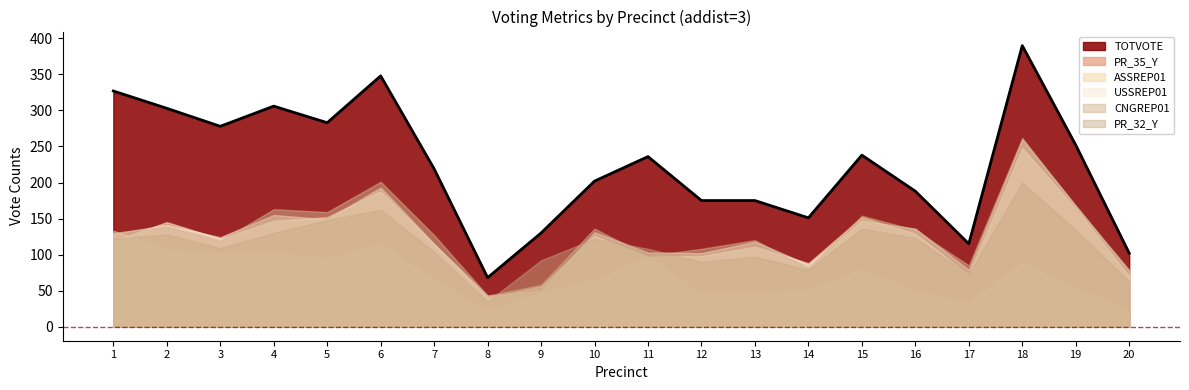

Rank the categories by USSREP01 value from highest to lowest.

18, 6, 19, 4, 5, 15, 2, 16, 10, 1, 3, 13, 7, 11, 12, 14, 17, 20, 9, 8